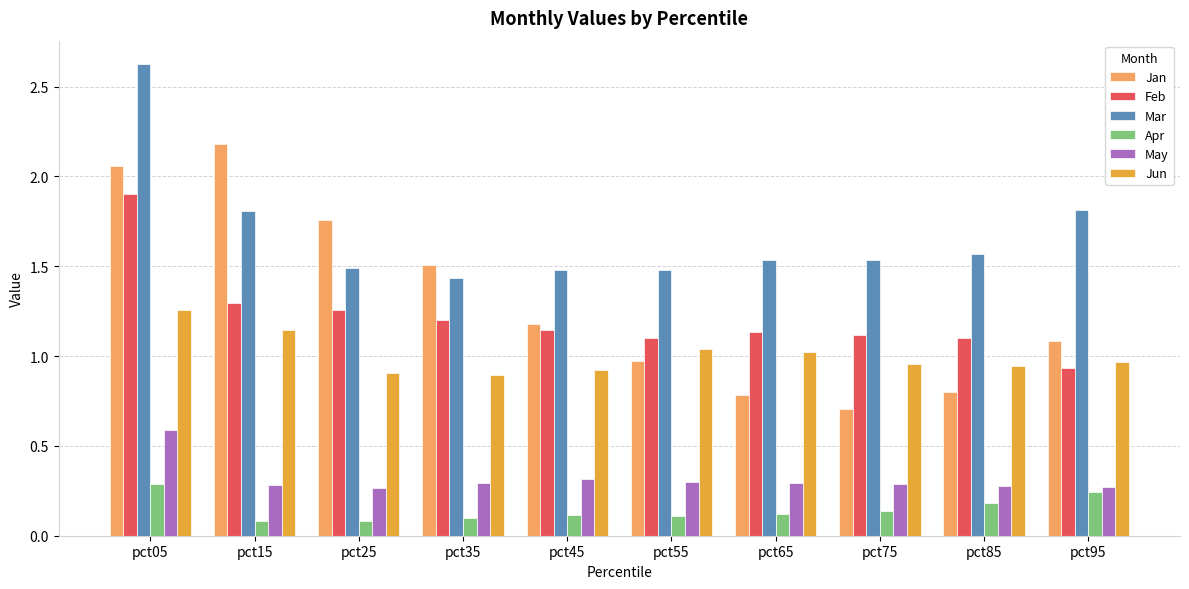

Which series has the widest spread of values?

Jan